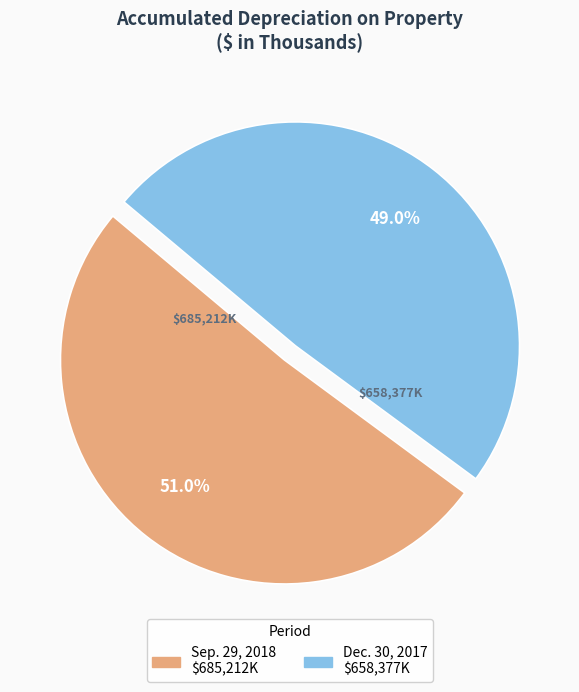

To the nearest percent, what is the combined percentage of Dec. 30, 2017 and Sep. 29, 2018?

100%